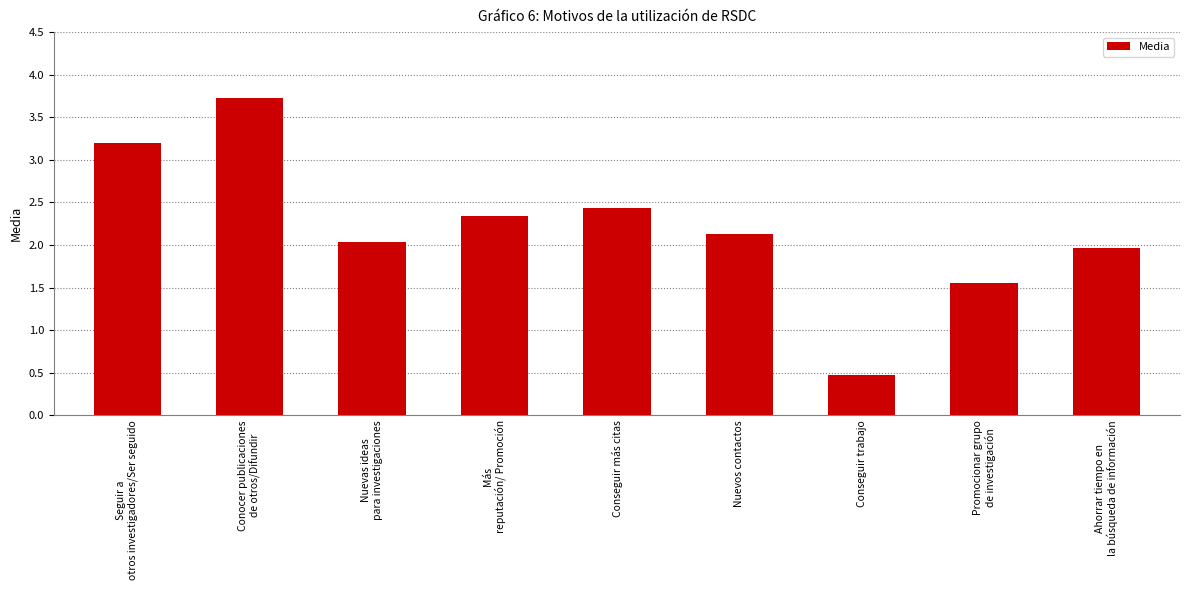

What is the sum of the values at Seguir a
otros investigadores/Ser seguido and Conseguir más citas?

5.6